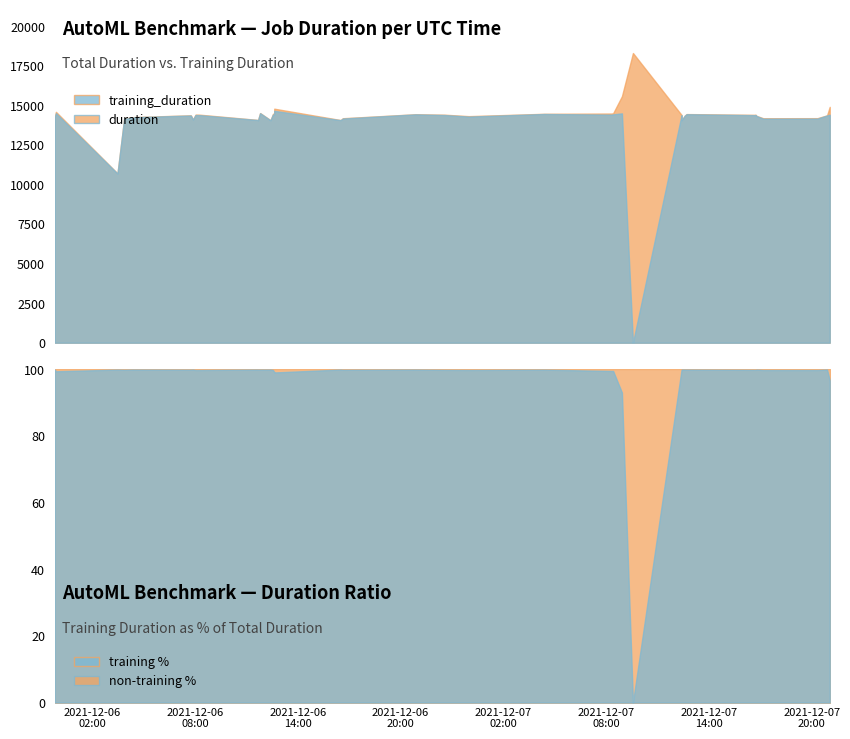

The value of duration at 2021-12-06T07:45:35 is 14366.4. True or false?

True